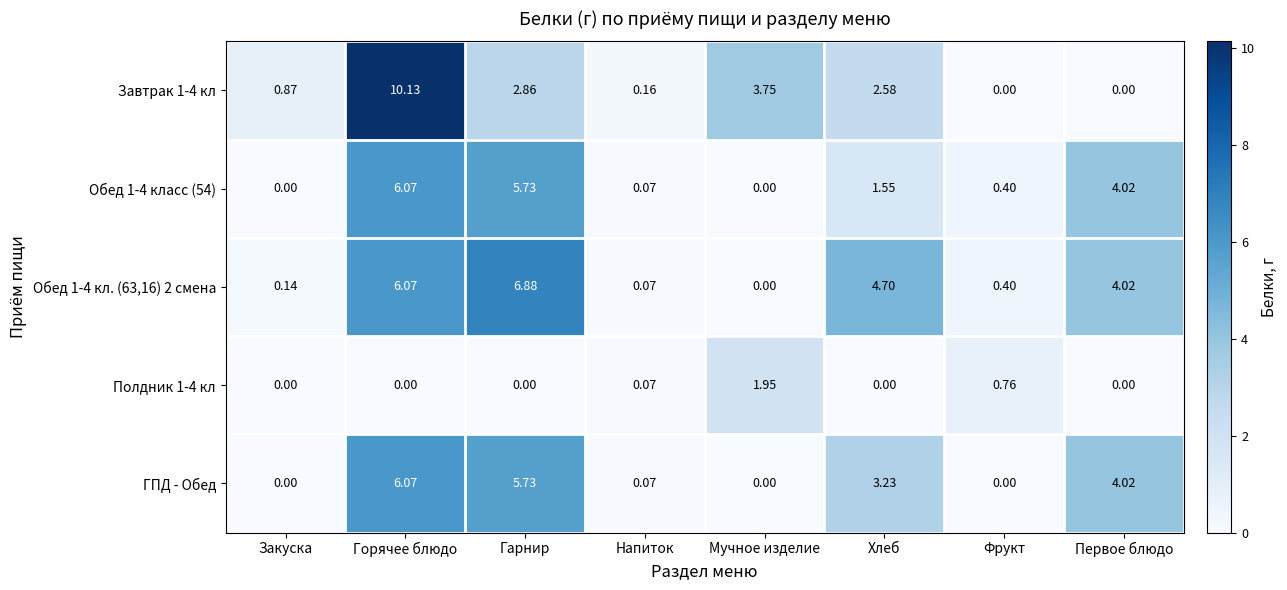

How many data points does each series have?

8